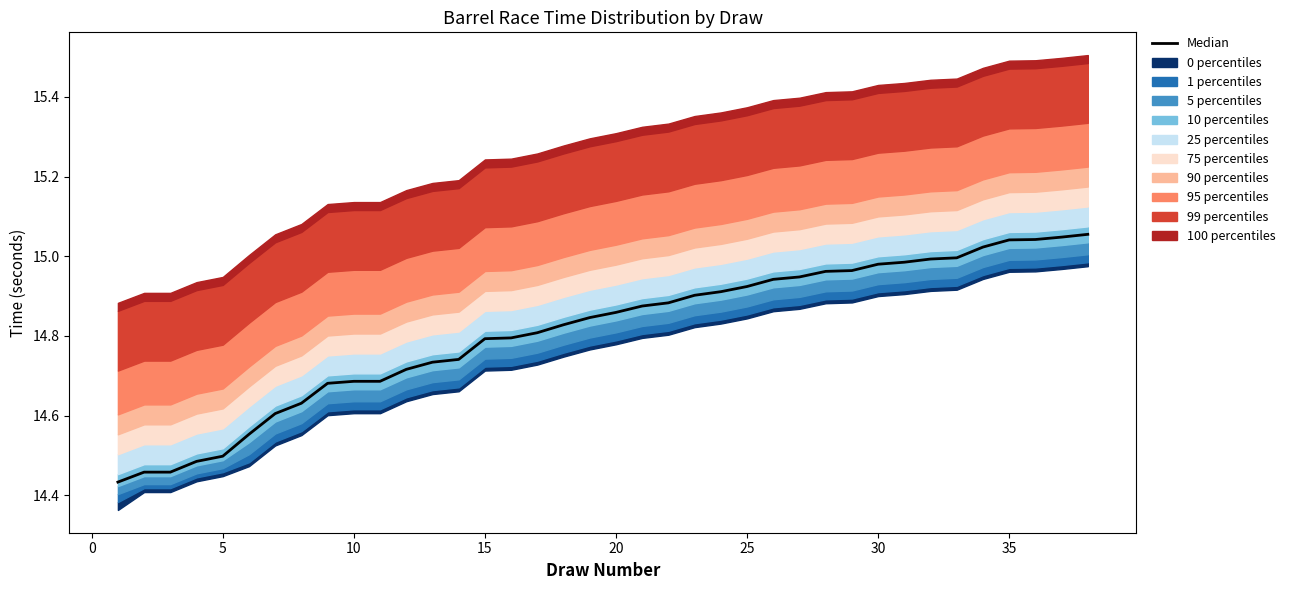

What is the minimum value shown in the chart?

14.4